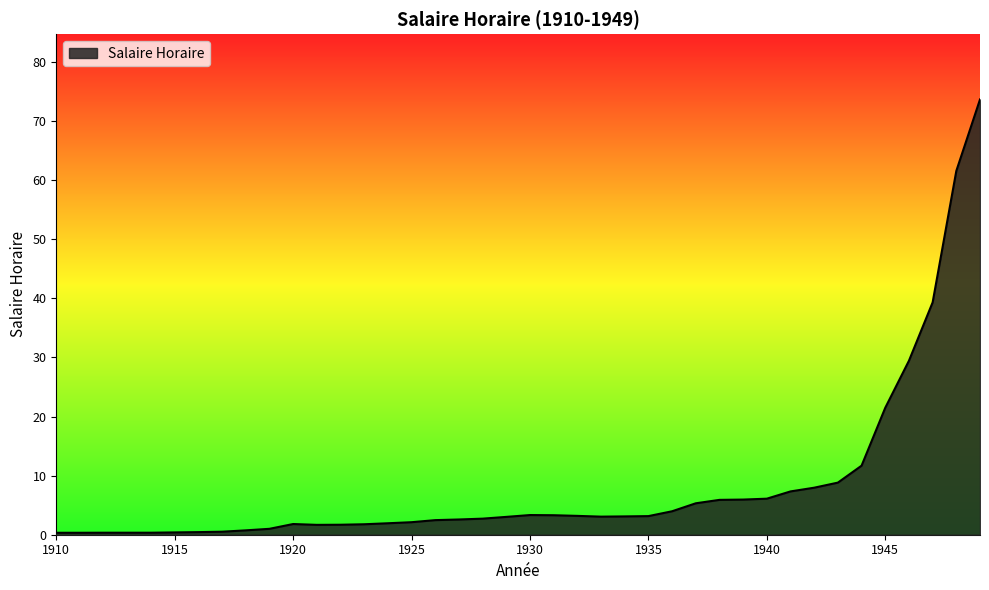

What is the maximum value shown in the chart?

73.7